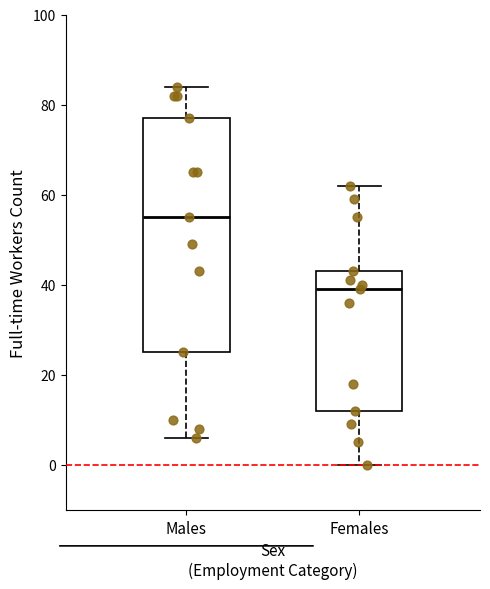

Which box has the highest median line?

Males